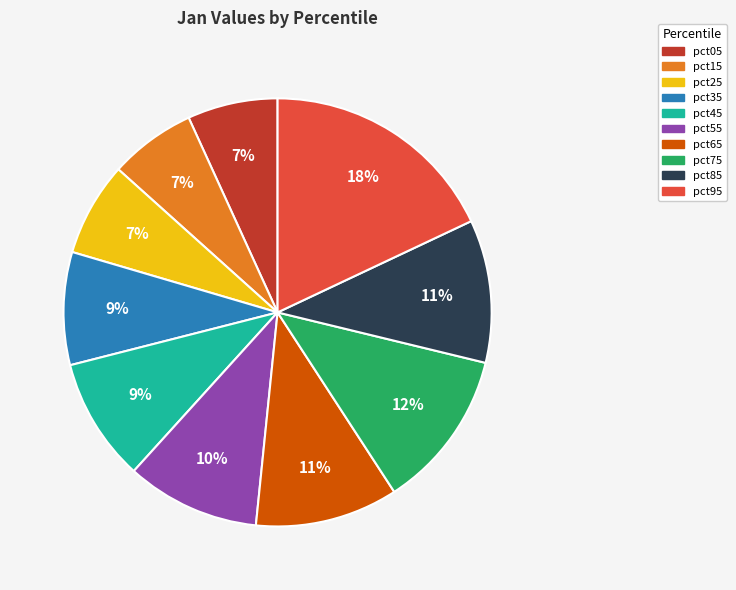

To the nearest percent, what portion does pct85 represent?

11%